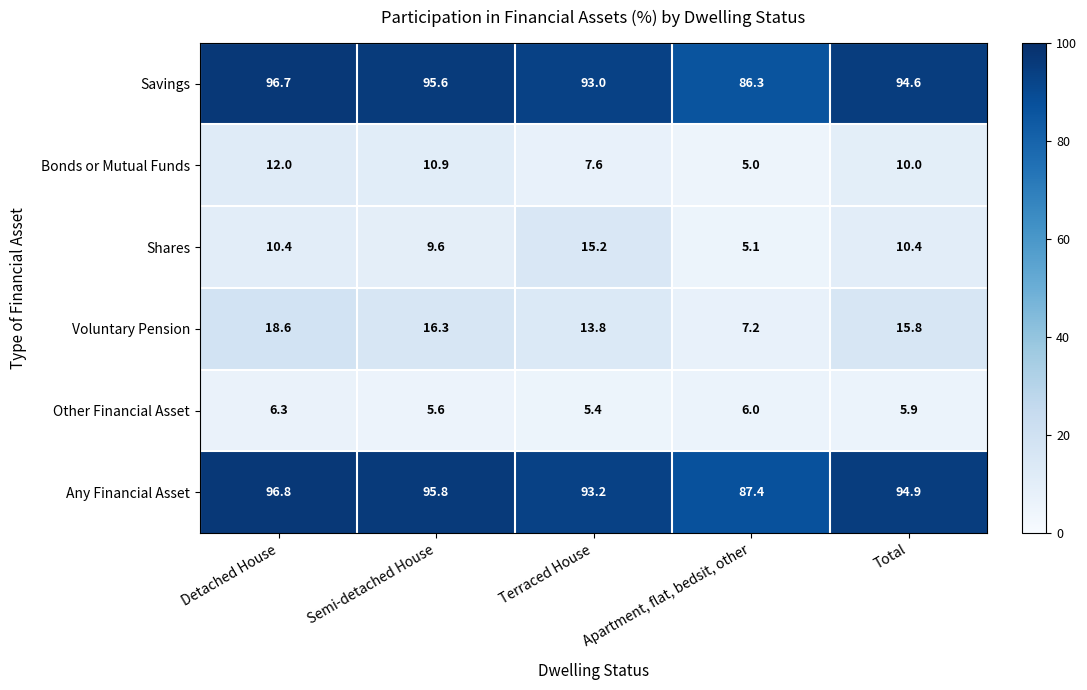

Reading left to right, transcribe all the data shown in this chart.

Savings: Detached House=96.7	Semi-detached House=95.6	Terraced House=93.0	Apartment, flat, bedsit, other=86.3	Total=94.6
Bonds or Mutual Funds: Detached House=12.0	Semi-detached House=10.9	Terraced House=7.6	Apartment, flat, bedsit, other=5.0	Total=10.0
Shares: Detached House=10.4	Semi-detached House=9.6	Terraced House=15.2	Apartment, flat, bedsit, other=5.1	Total=10.4
Voluntary Pension: Detached House=18.6	Semi-detached House=16.3	Terraced House=13.8	Apartment, flat, bedsit, other=7.2	Total=15.8
Other Financial Asset: Detached House=6.3	Semi-detached House=5.6	Terraced House=5.4	Apartment, flat, bedsit, other=6.0	Total=5.9
Any Financial Asset: Detached House=96.8	Semi-detached House=95.8	Terraced House=93.2	Apartment, flat, bedsit, other=87.4	Total=94.9